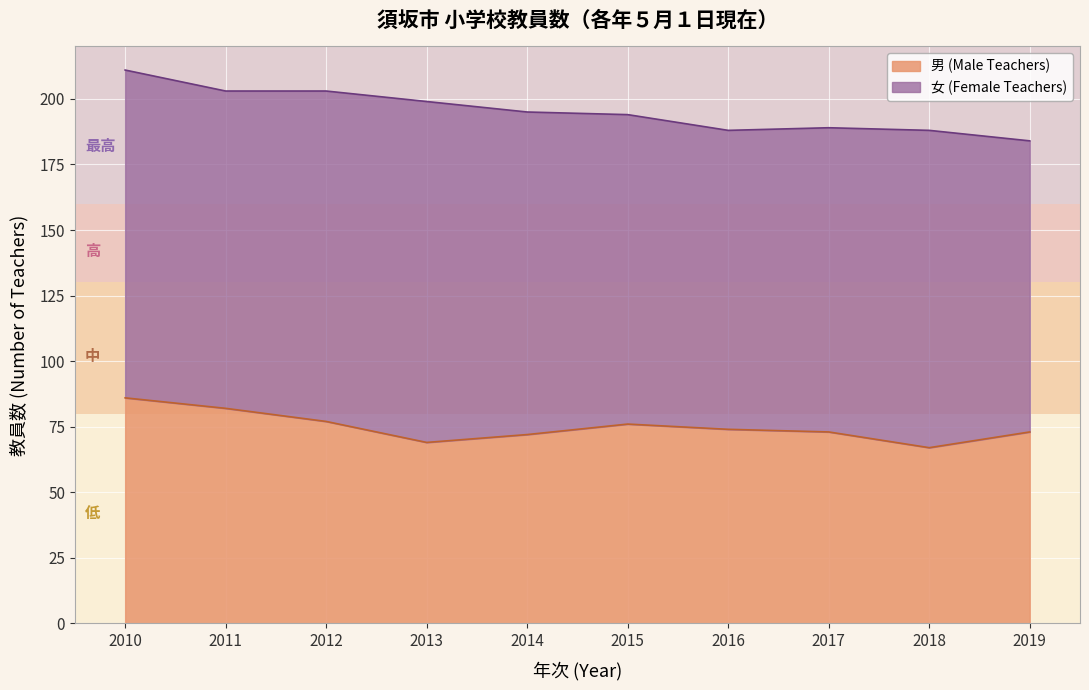

Is it true that the value at 2019 is 73?

True